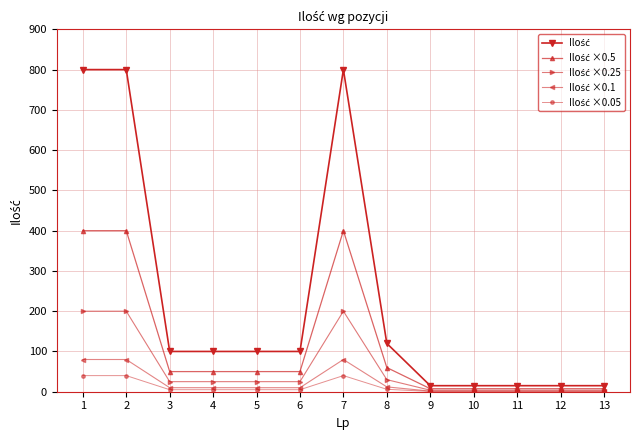

Count the number of data series in this chart.

5